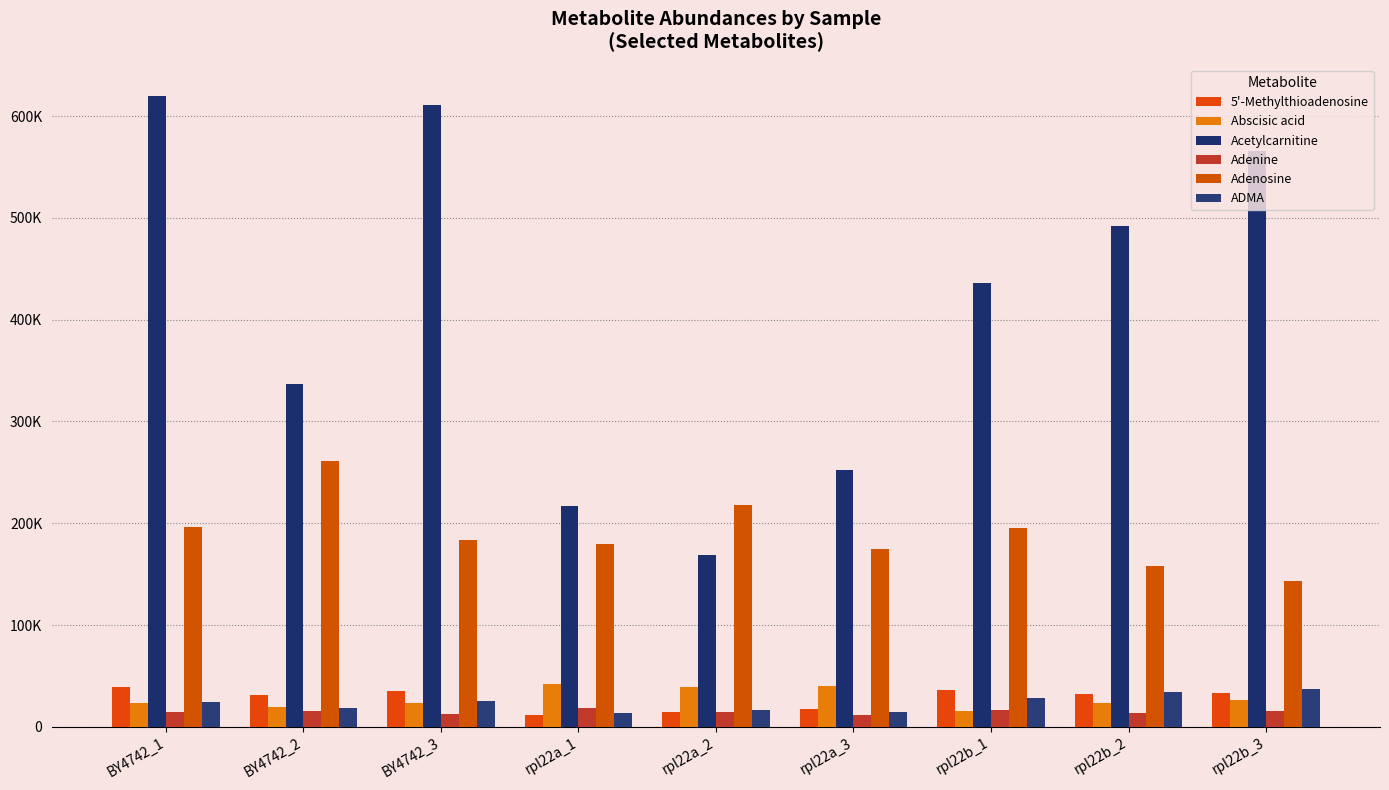

The Abscisic acid series shows 61480.9 at rpl22a_1. True or false?

False